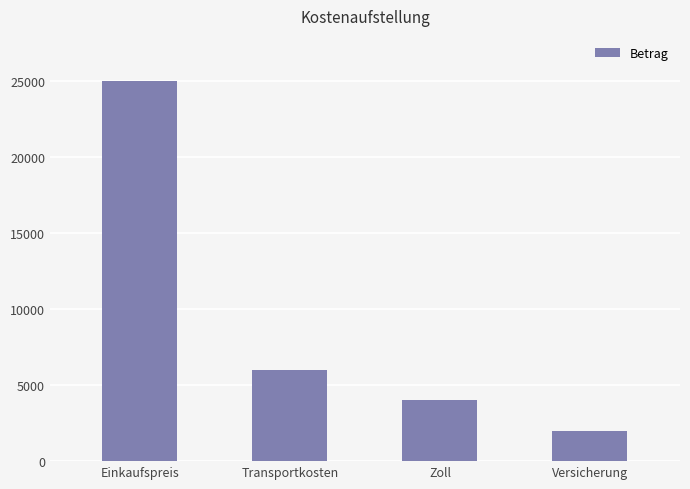

What is the difference between the maximum and minimum values?

23000